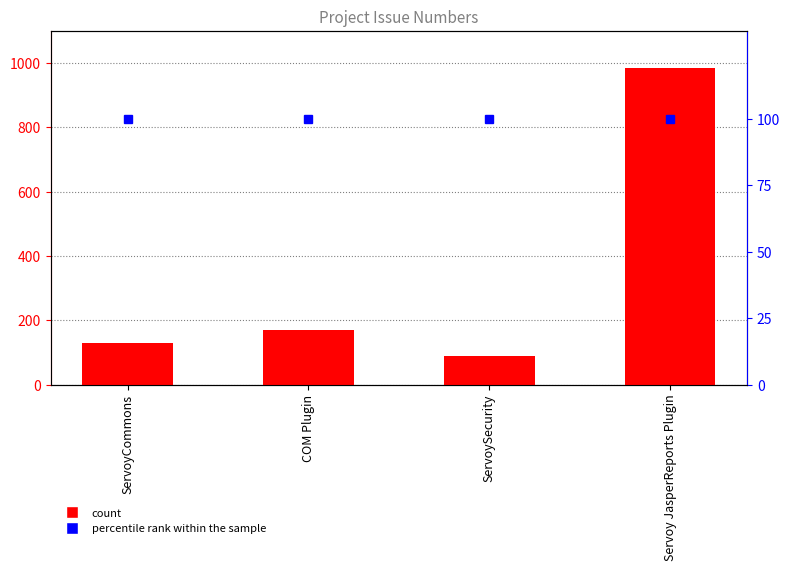

What is the minimum value shown in the chart?

88